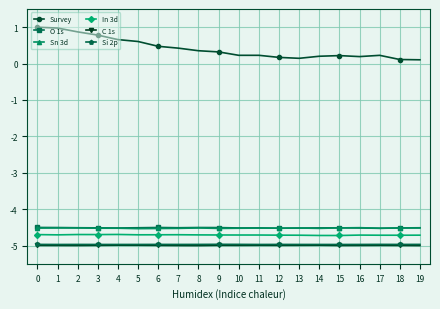

True or false: Sn 3d and C 1s cross at least once.

False